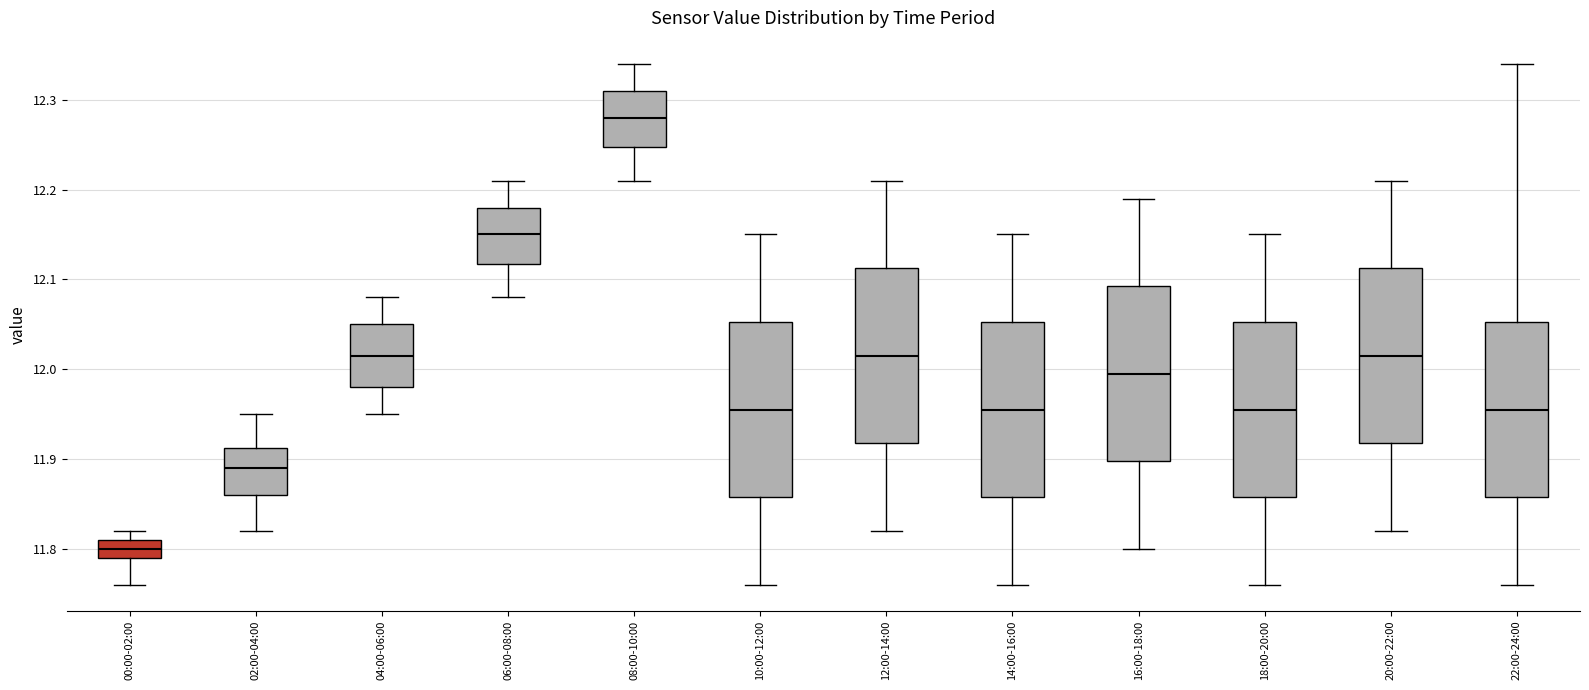

Which box's median line is the lowest?

00:00-02:00